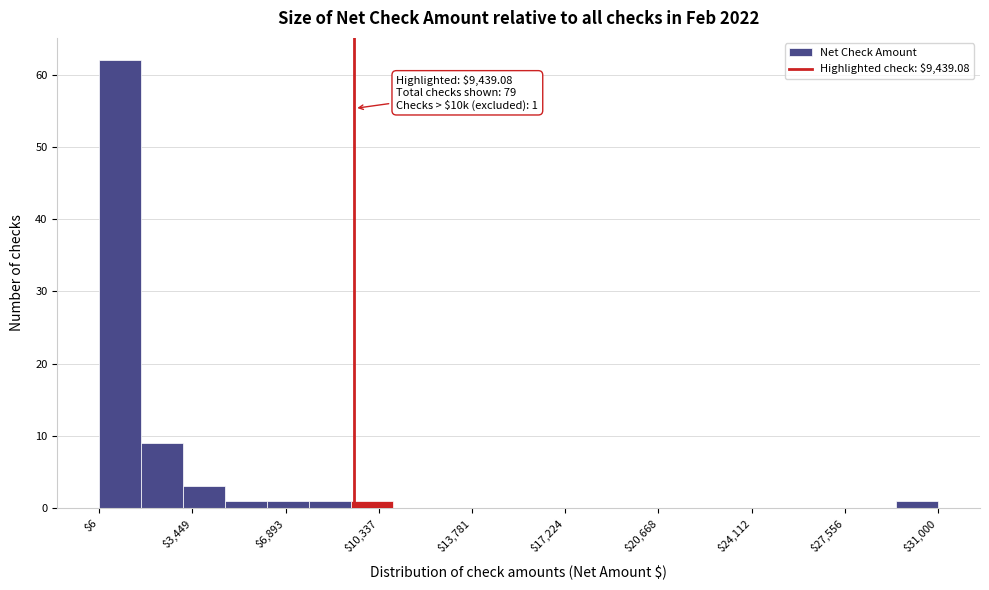

Read against the x-axis, roughly where is the centre of the tallest bar?

1000